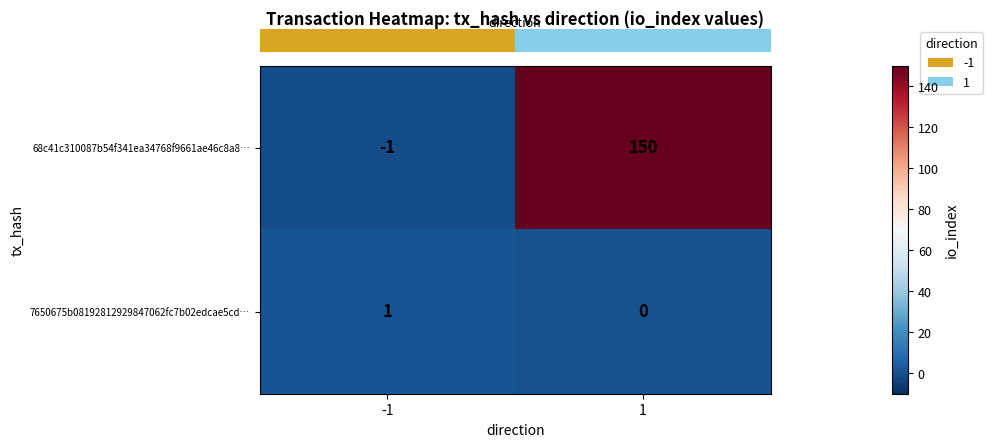

Rank the series by their average value, from lowest to highest.

7650675b08192812929847062fc7b02edcae5cd…, 68c41c310087b54f341ea34768f9661ae46c8a8…